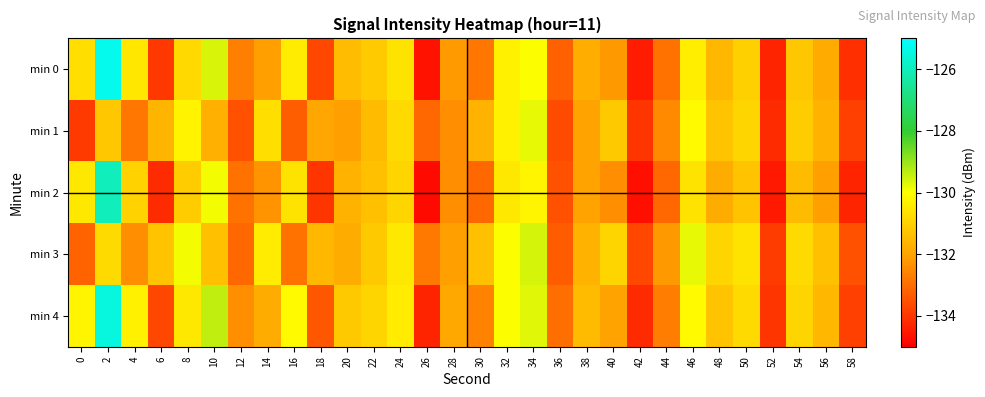

Which series has the largest total across all categories?

min 4